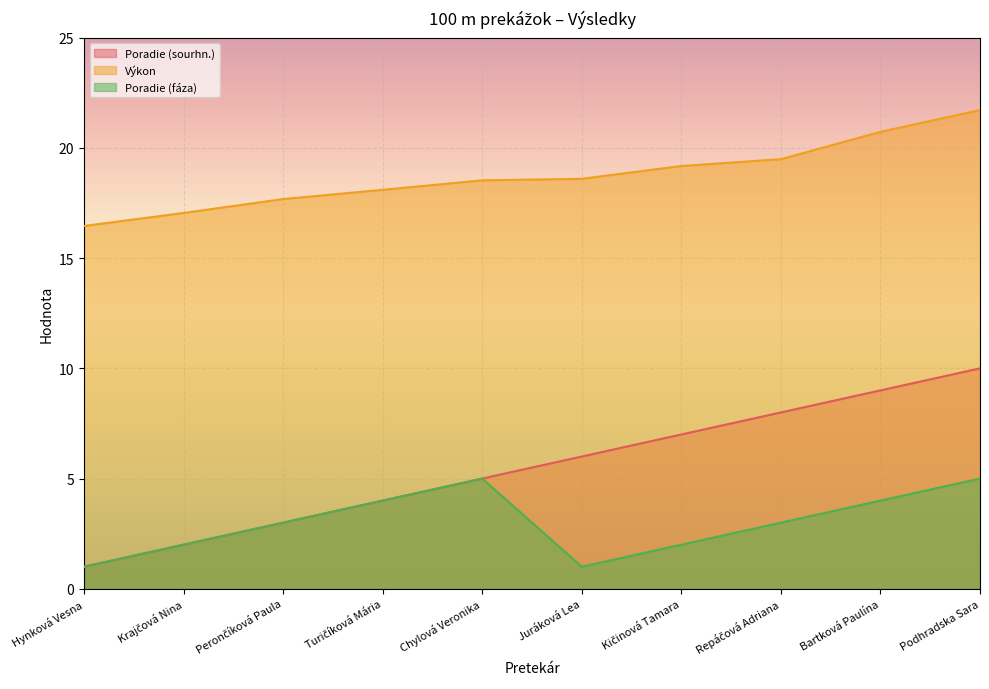

What is the label of the 6th point from the right?

Chylová Veronika